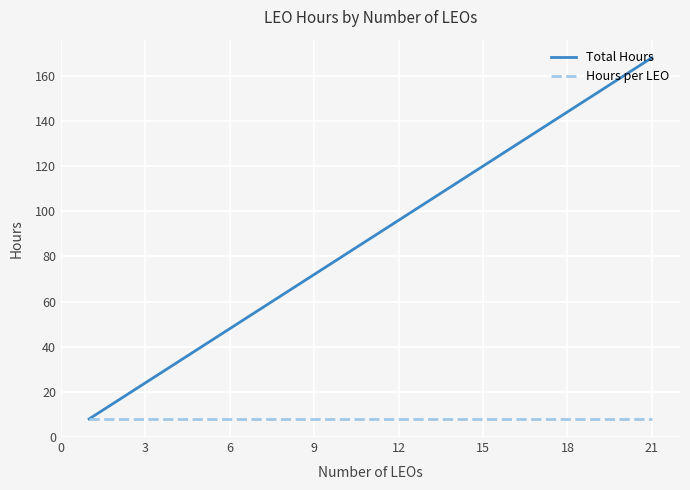

What are all the series names shown in the legend?

Total Hours, Hours per LEO